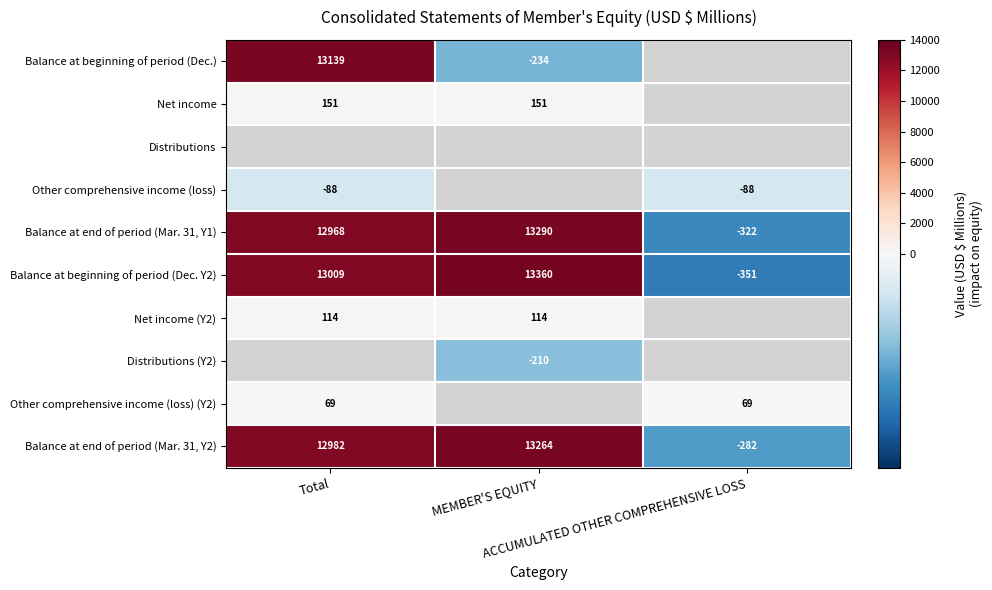

How many data points does each series have?

3